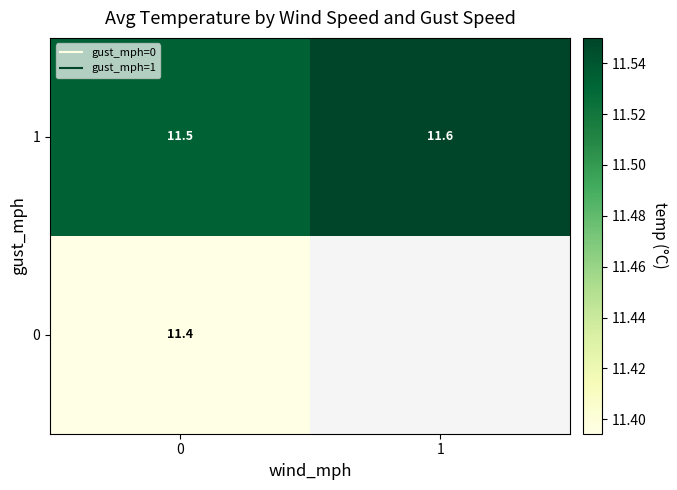

Is it true that row_1 equals 5.1 at 1?

False